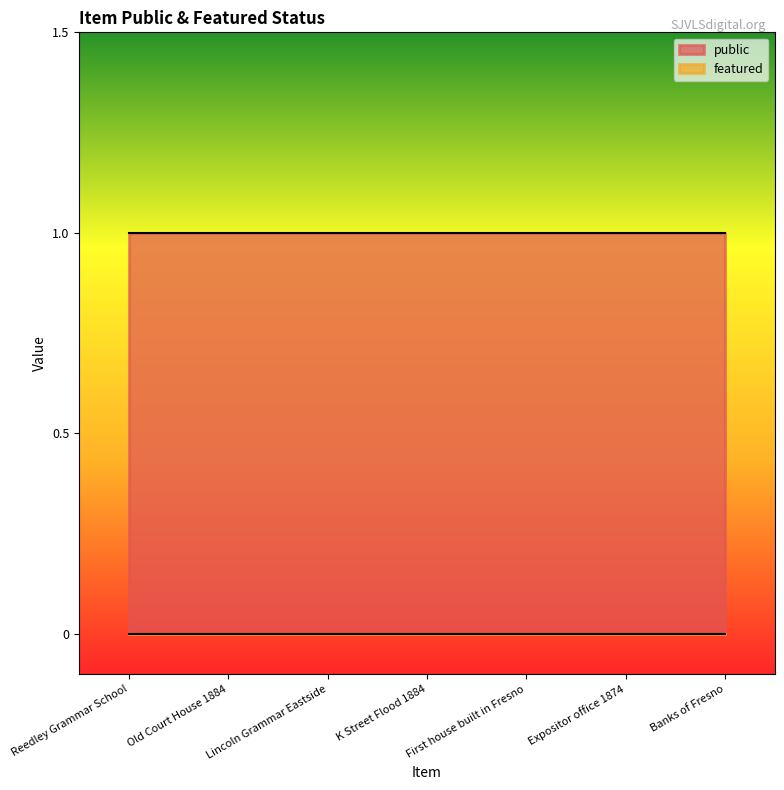

True or false: public has more than 2 interior local peaks.

False